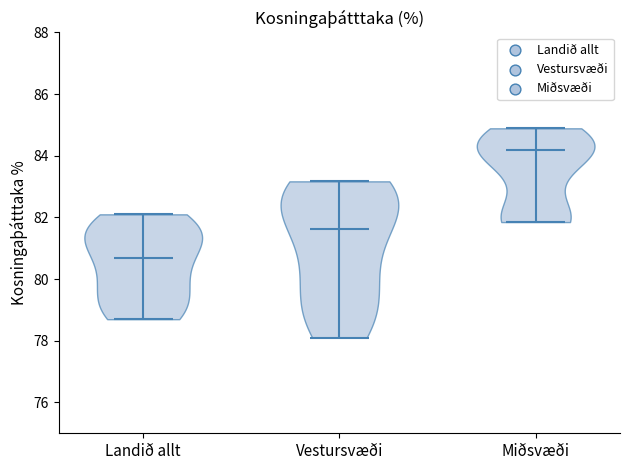

Reading left to right, read every violin against the y-axis: where its median line is, and the lowest and highest points it reaches. The values are not printed on the chart, so give them approximately, as read against the axis.

Landið allt: median line 80.8, lowest point 78.8, highest point 82.2
Vestursvæði: median line 81.6, lowest point 78.2, highest point 83.2
Miðsvæði: median line 84.2, lowest point 81.8, highest point 84.8